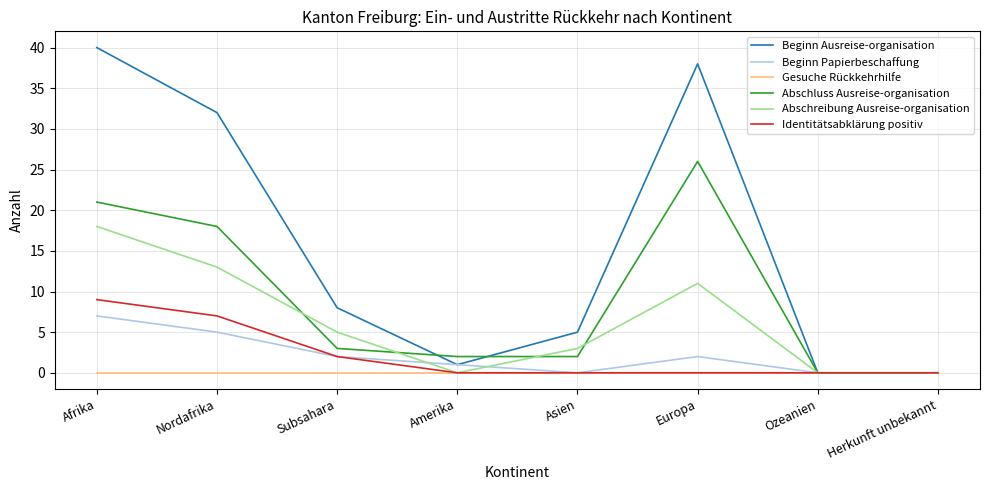

Which series has the largest range (max minus min)?

Beginn Ausreise-organisation